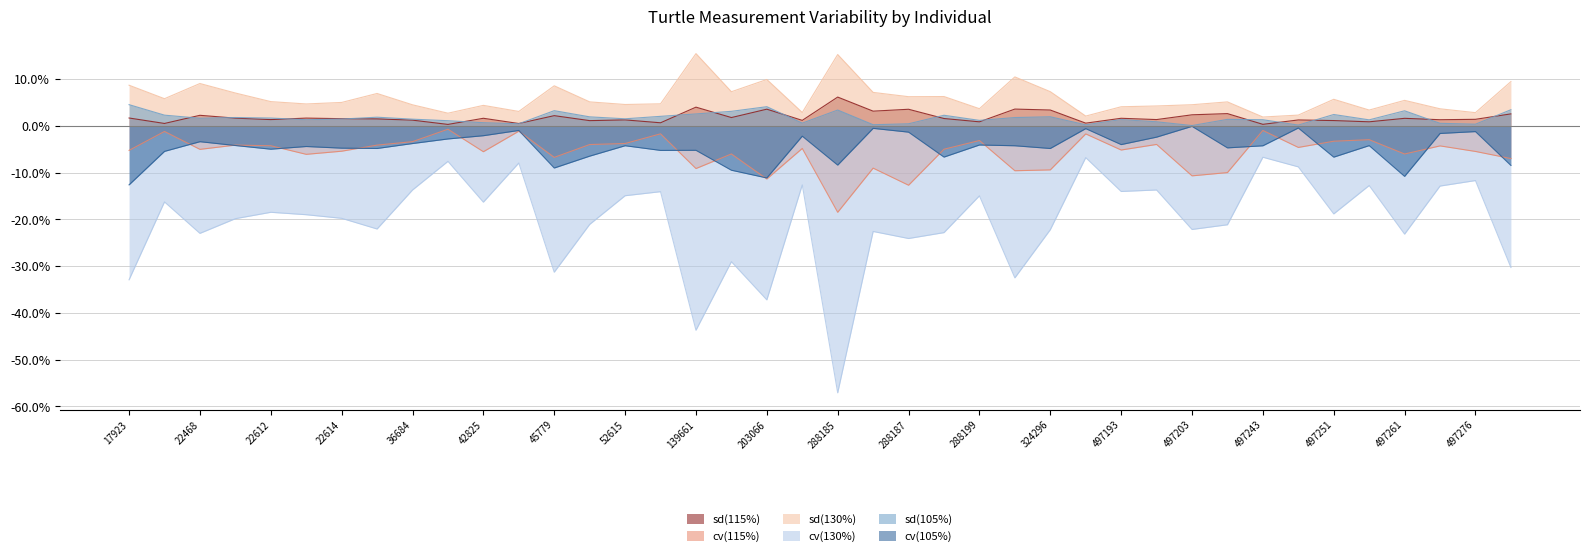

Which series has the largest total across all categories?

sd(130%)